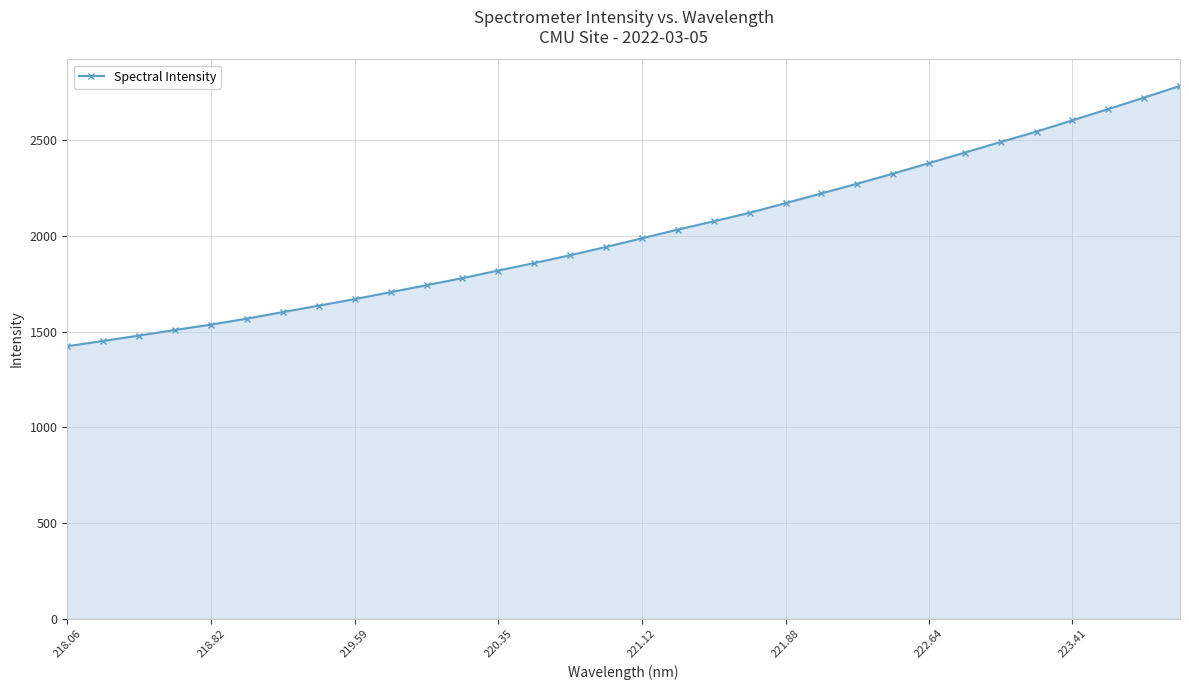

How many lines are shown in the chart?

1